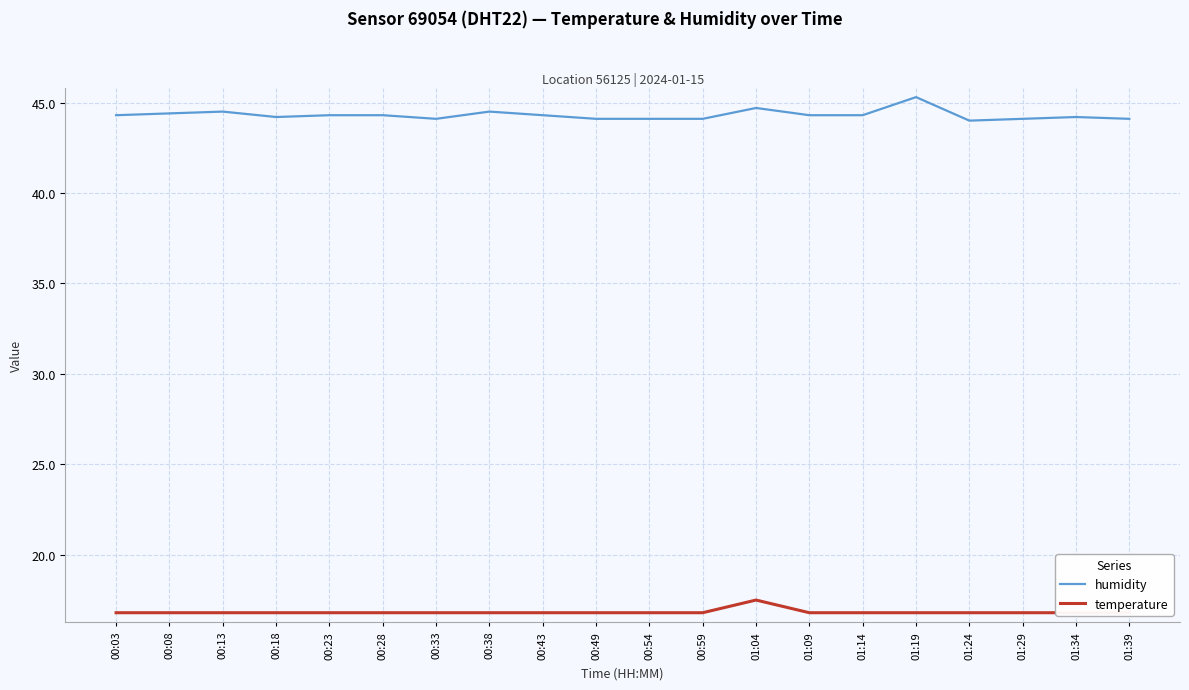

True or false: temperature has a value of 3.6 at 01:09.

False